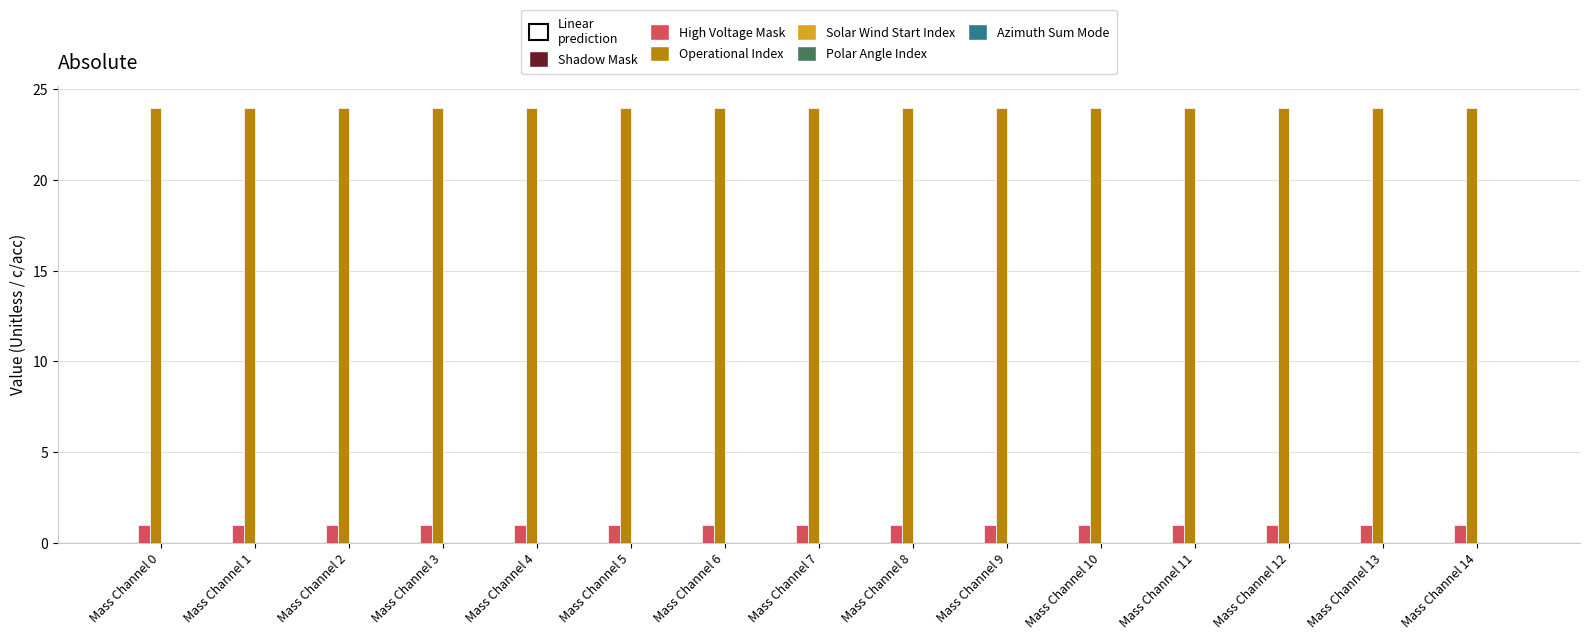

Is the value of High Voltage Mask at Mass Channel 11 greater than the value of Operational Index at Mass Channel 9?

No